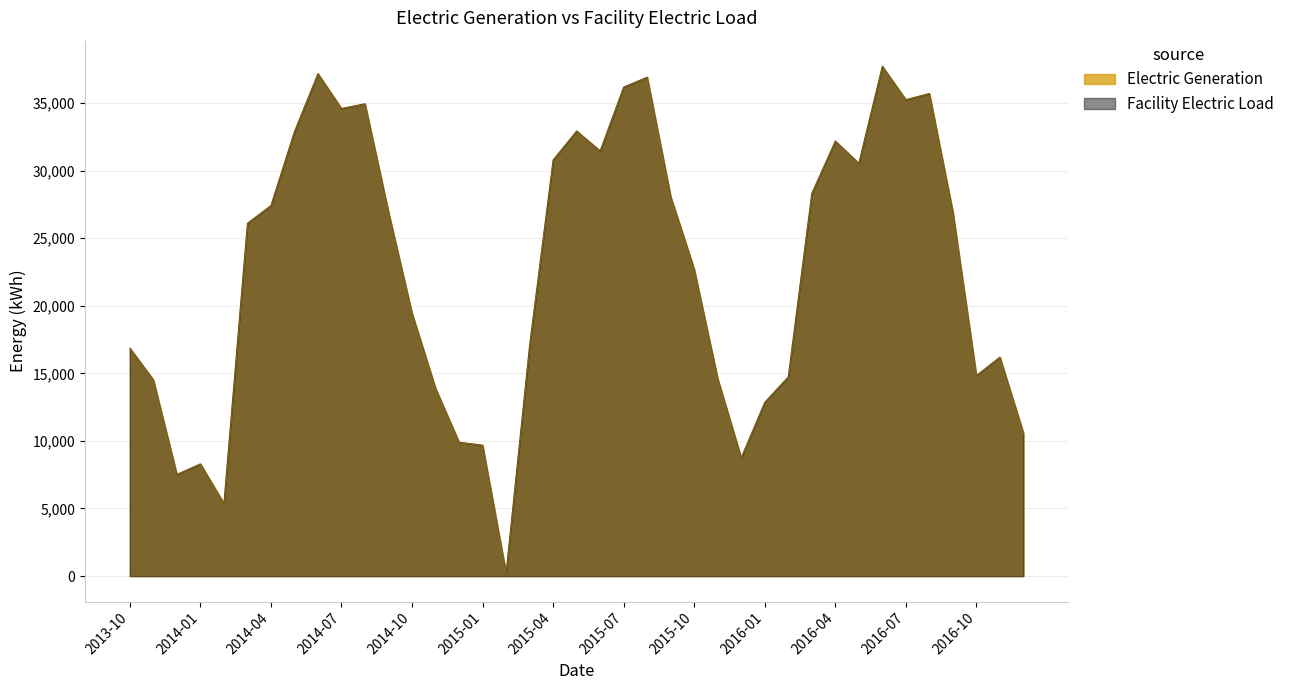

True or false: Electric Generation and Facility Electric Load cross at least once.

False